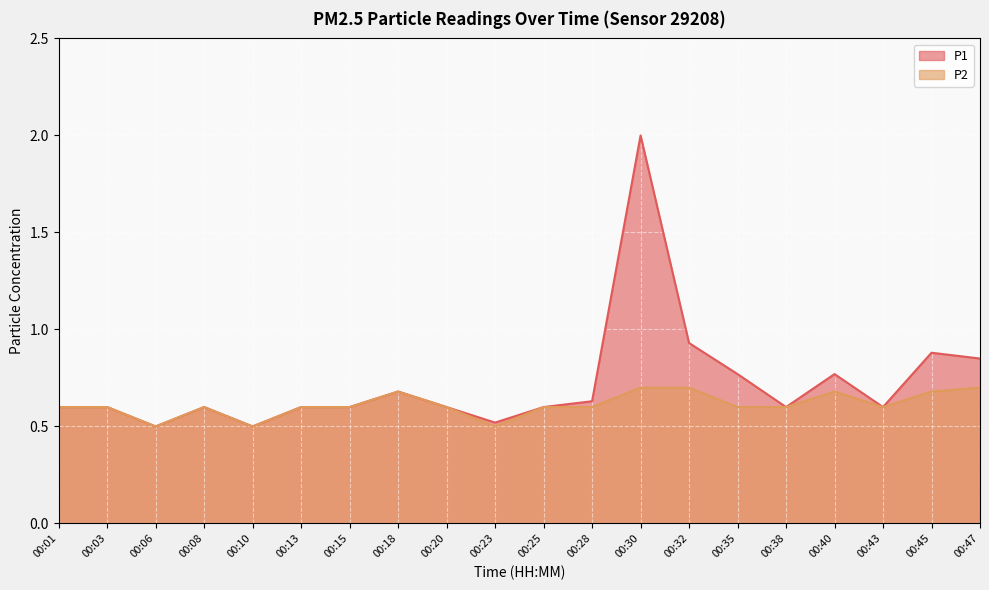

List the series in order of their overall mean, highest first.

P1, P2